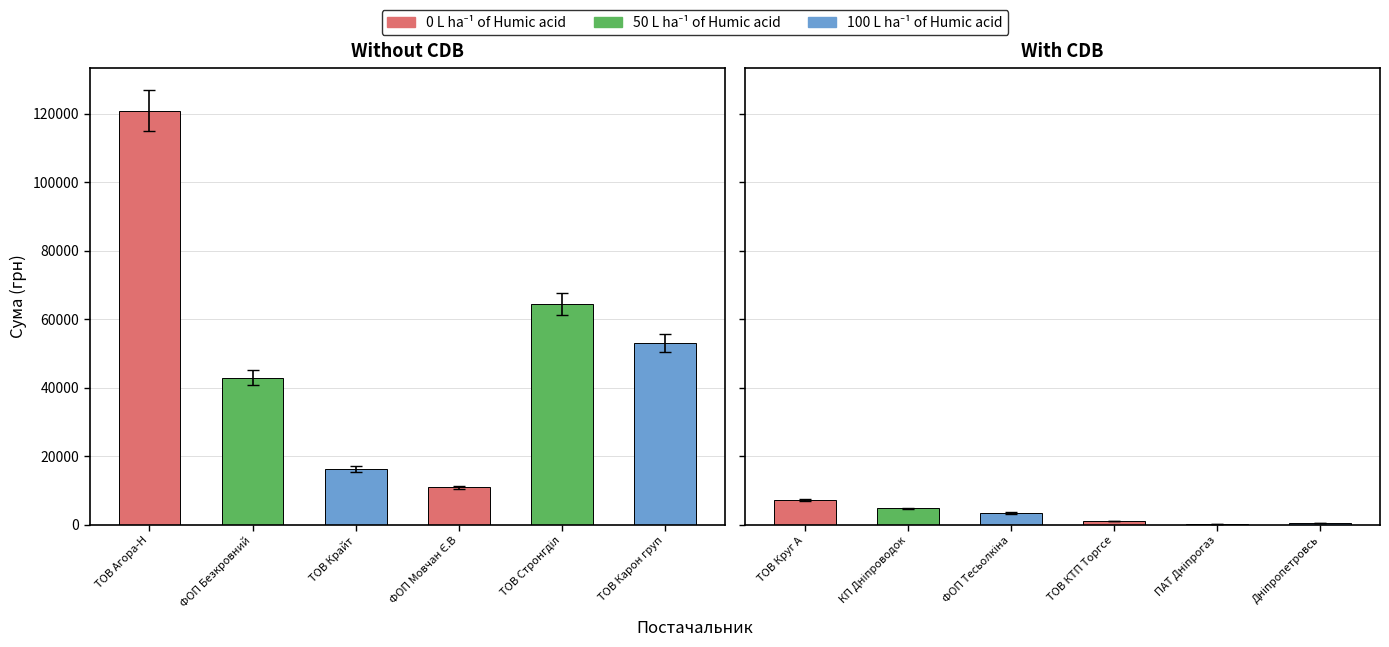

Reading left to right, list all the values displayed in this chart.

120877.0	42849.4	16282.1	10854.2	64293.0	52936.8	7185.4	4730.0	3387.1	1100.7	179.0	464.0